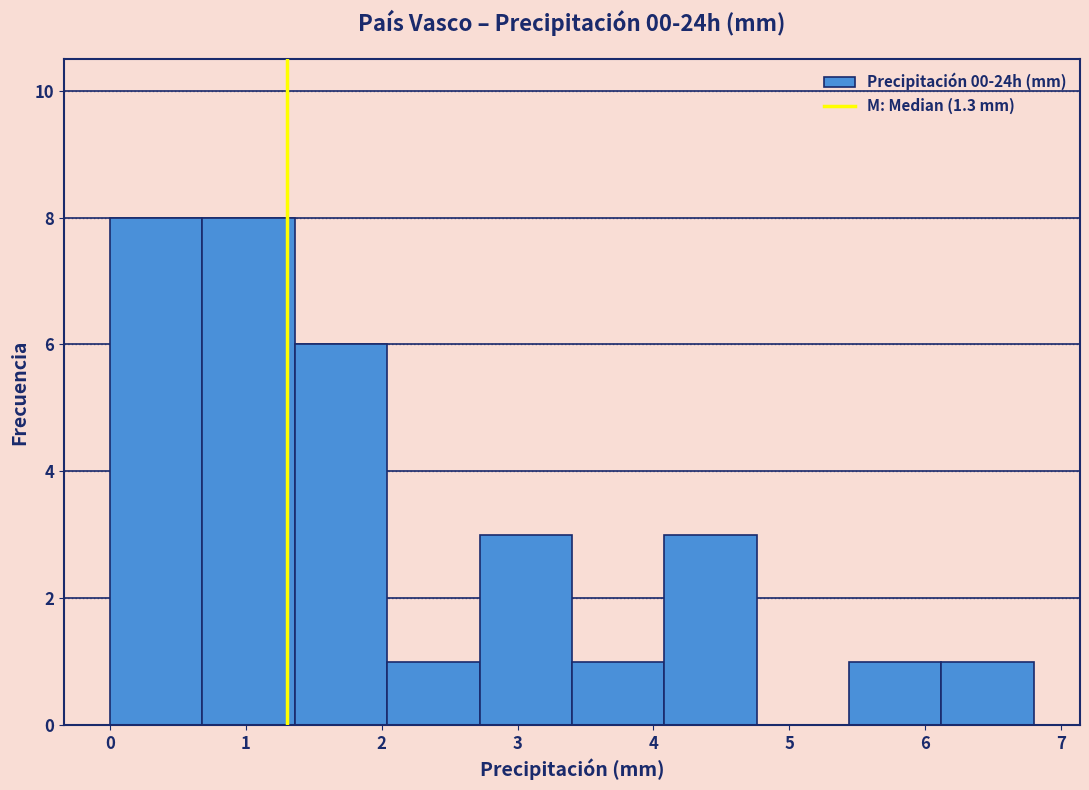

How tall is the bar that spans 3.40 to 4.08 on the x-axis? Neither the bar edges nor the heights are printed on the chart, so give them approximately, as read against the axes.

1